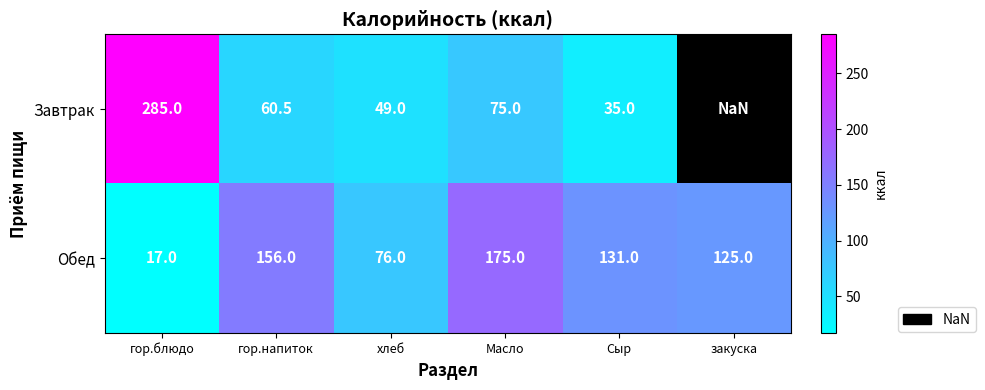

Which category has the highest value in the Обед series?

Масло